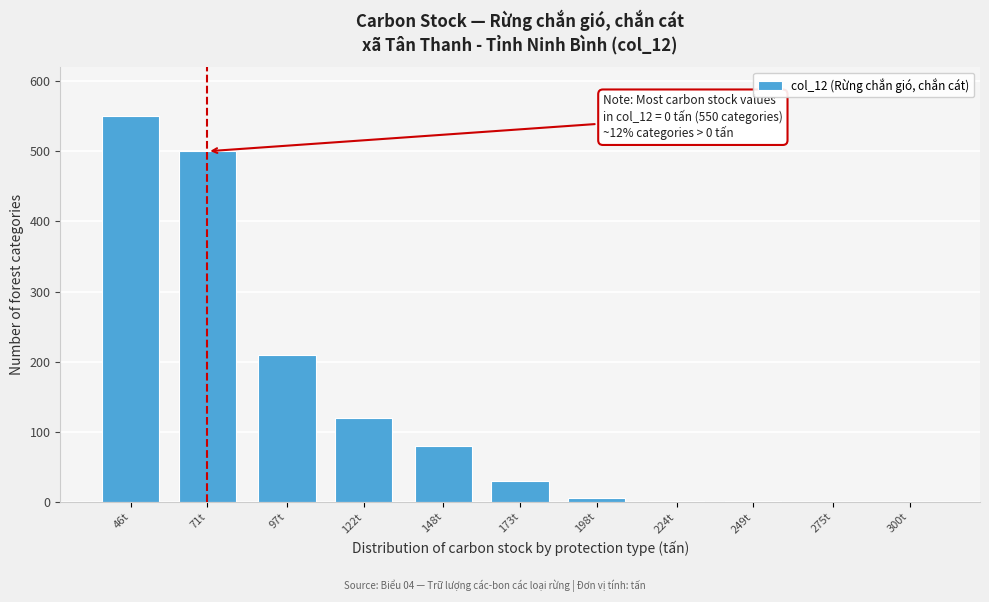

Is it true that the value at 97t is 210?

True